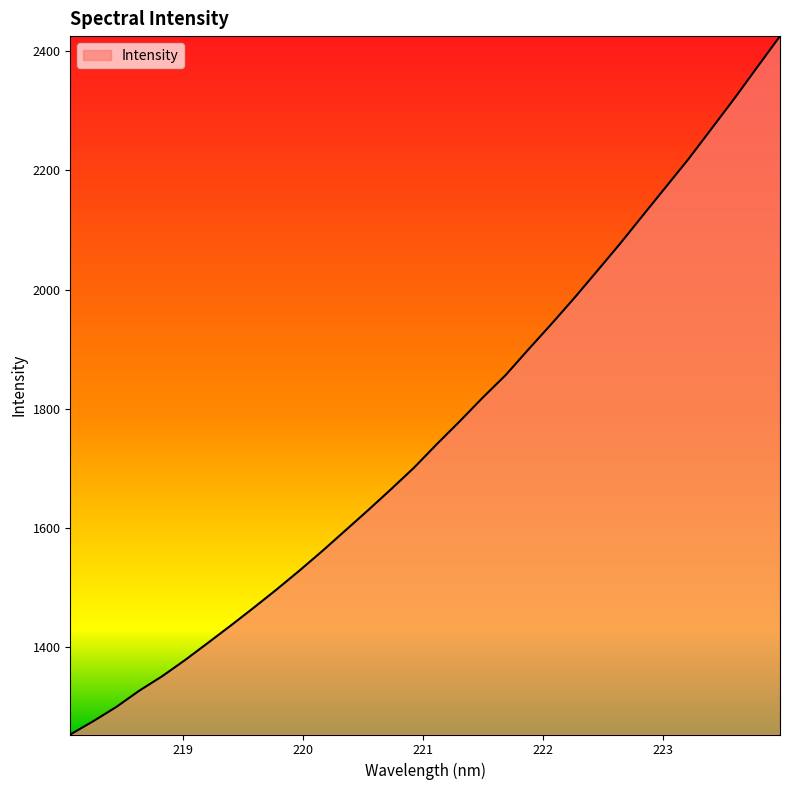

What is the greatest value displayed?

2425.4